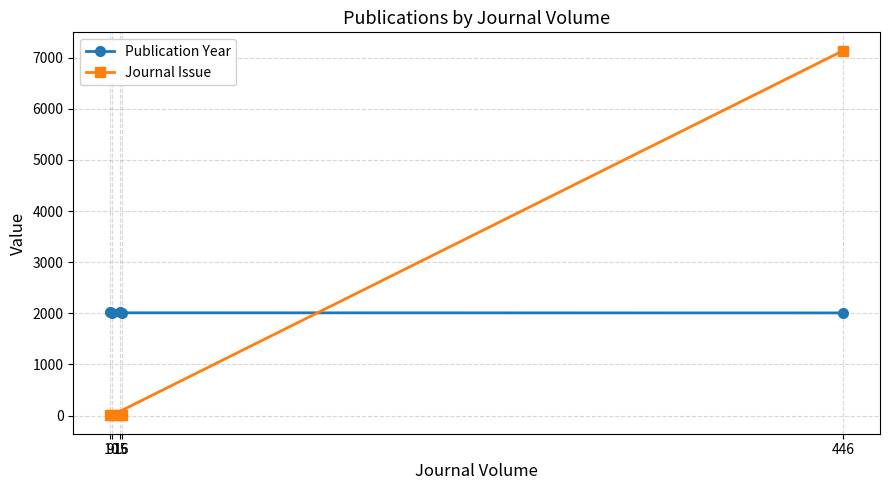

What is the maximum value shown in the chart?

7138